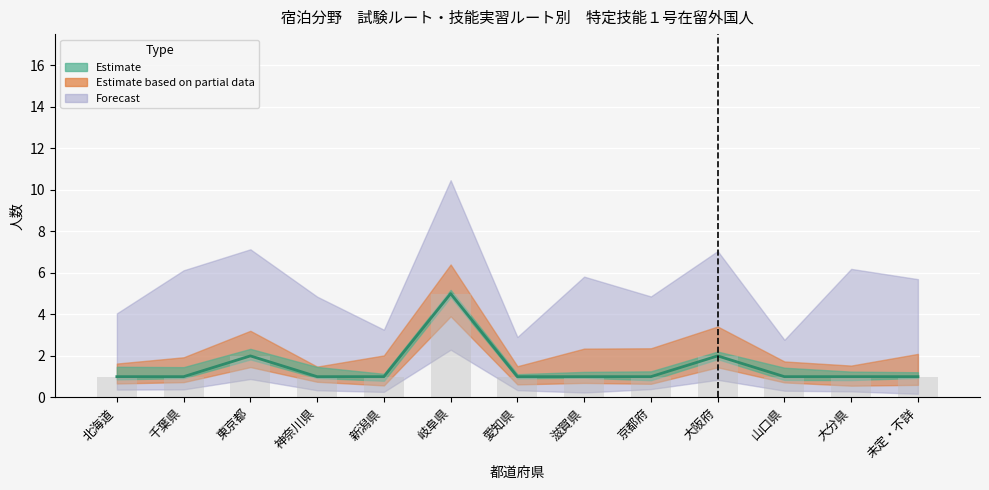

Where is the data nearest to the value 3?

東京都